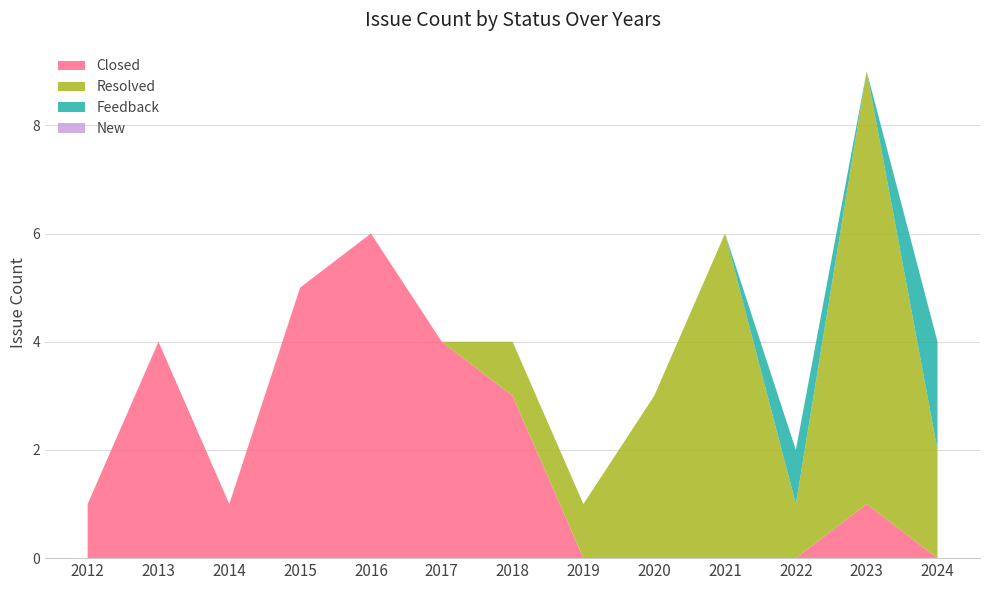

What is the highest value of the Closed series?

6